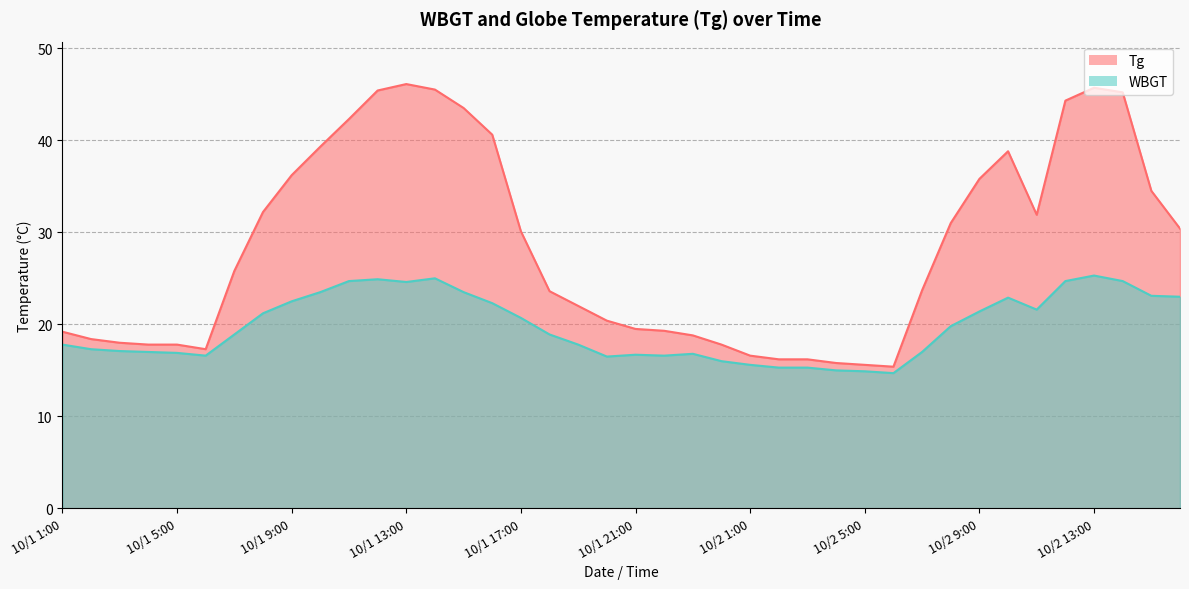

What are all the series names shown in the legend?

Tg, WBGT